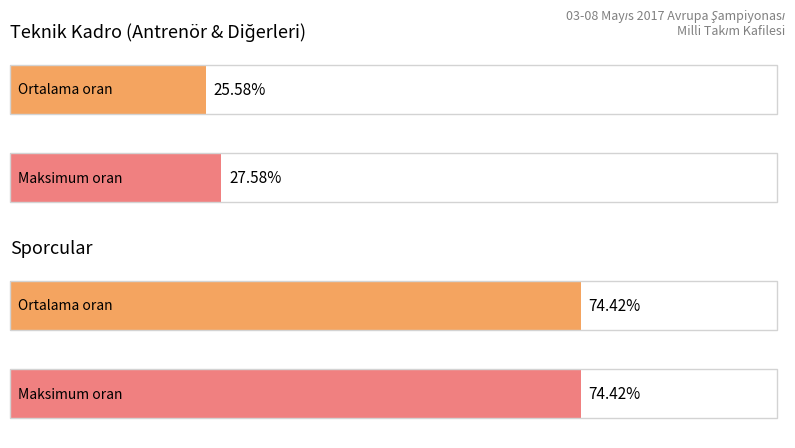

How many groups of bars are there?

2